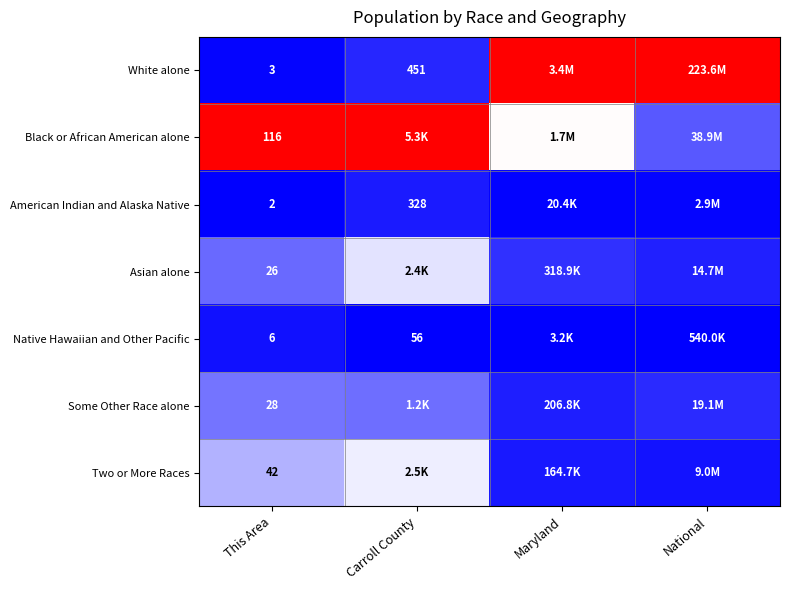

At This Area, list the series in order from smallest to largest.

American Indian and Alaska Native, White alone, Native Hawaiian and Other Pacific, Asian alone, Some Other Race alone, Two or More Races, Black or African American alone